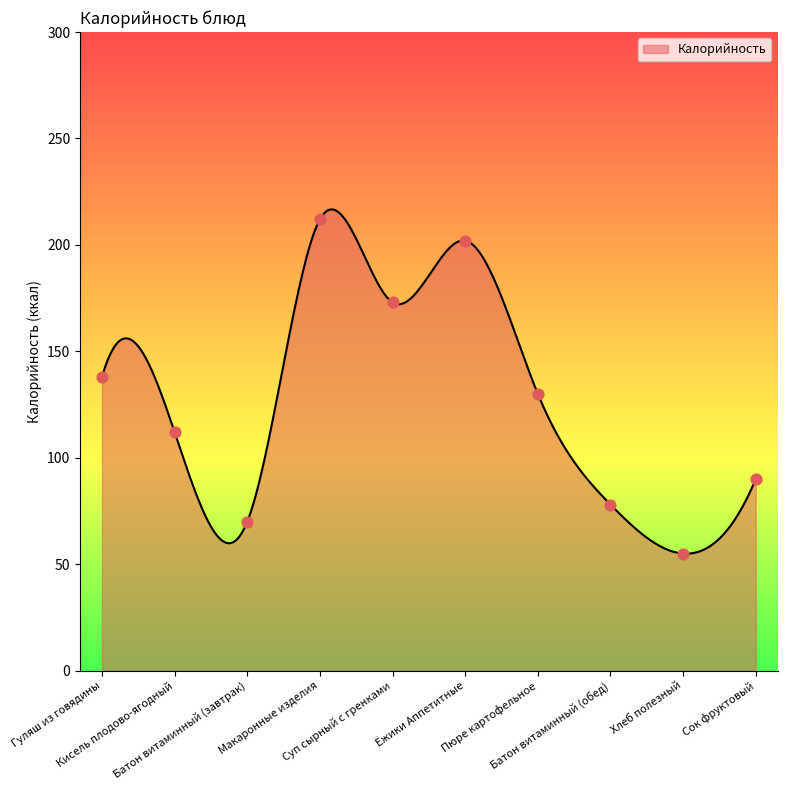

Between Пюре картофельное and Гуляш из говядины, which is larger?

Гуляш из говядины